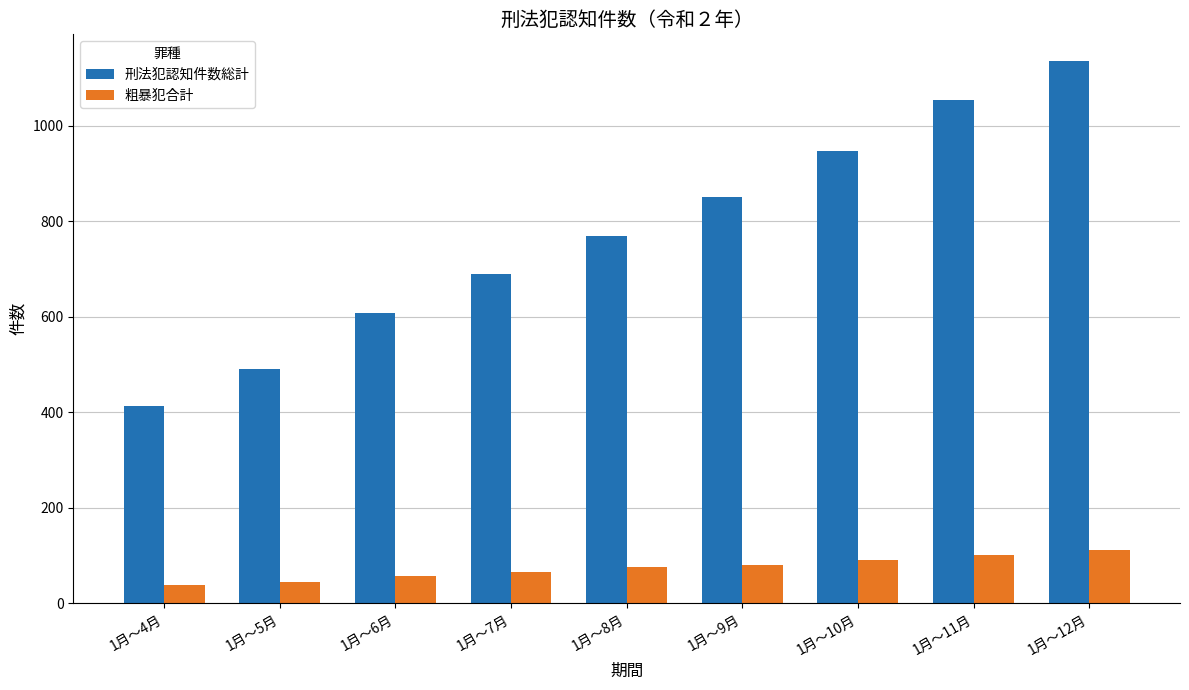

Is it true that 刑法犯認知件数総計 equals 1135 at 1月～12月?

True